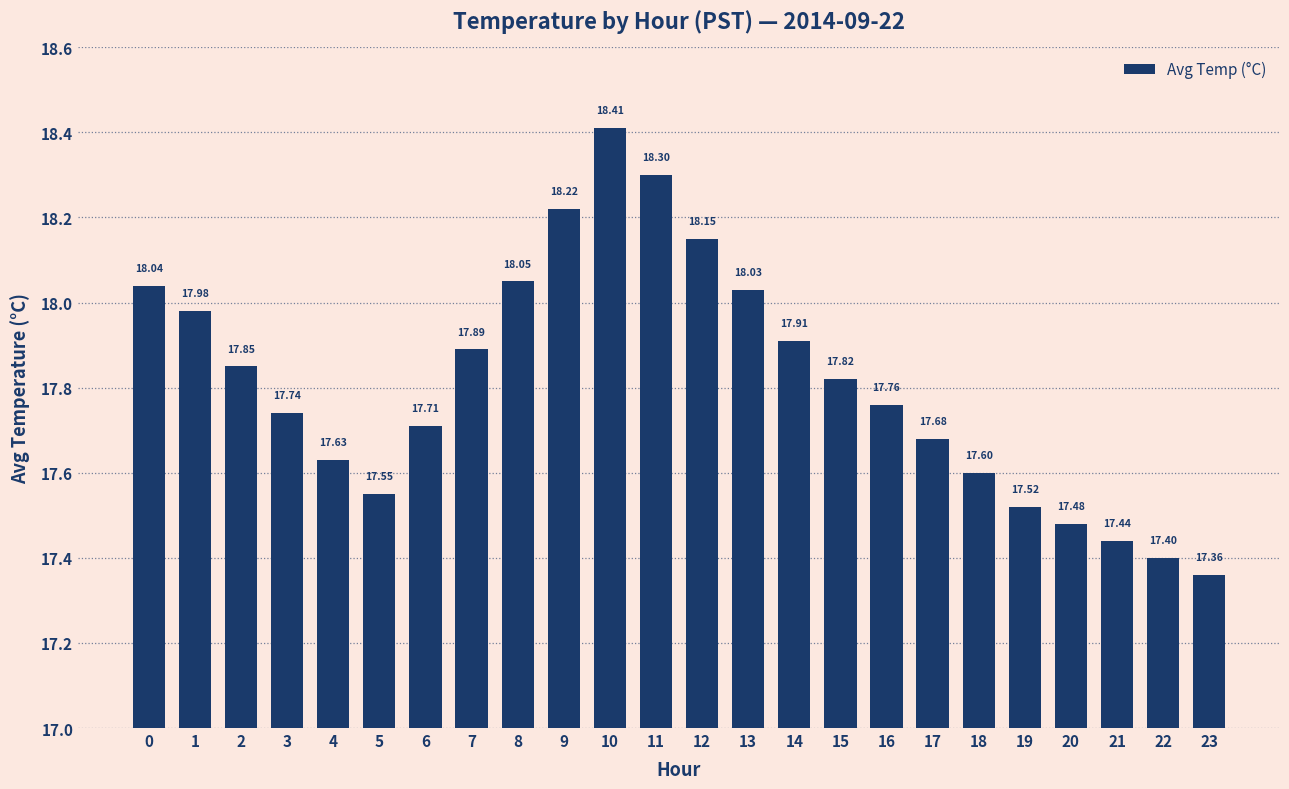

What is the difference between the values at 12 and 1?

0.2